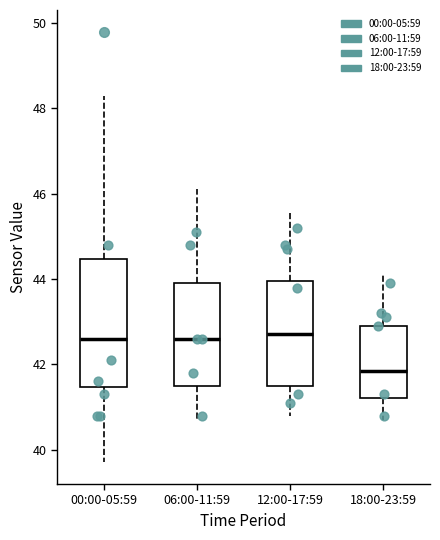

Reading left to right, transcribe this box plot: for each box, give where its median line is, the range the box spans, and where its two whiskers end, as read against the y-axis. The values are not printed on the chart, so give them approximately, as read against the axis.

00:00-05:59: median 42.6, box 41.4 to 44.4, whiskers 39.8 to 48.4
06:00-11:59: median 42.6, box 41.6 to 44.0, whiskers 40.8 to 46.2
12:00-17:59: median 42.8, box 41.6 to 44.0, whiskers 40.8 to 45.6
18:00-23:59: median 41.8, box 41.2 to 43.0, whiskers 40.8 to 44.2